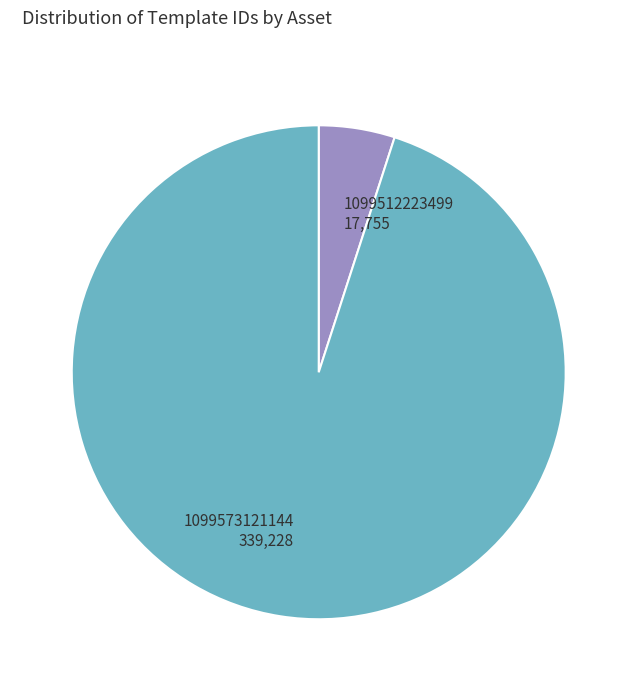

How many slices are in this pie chart?

2